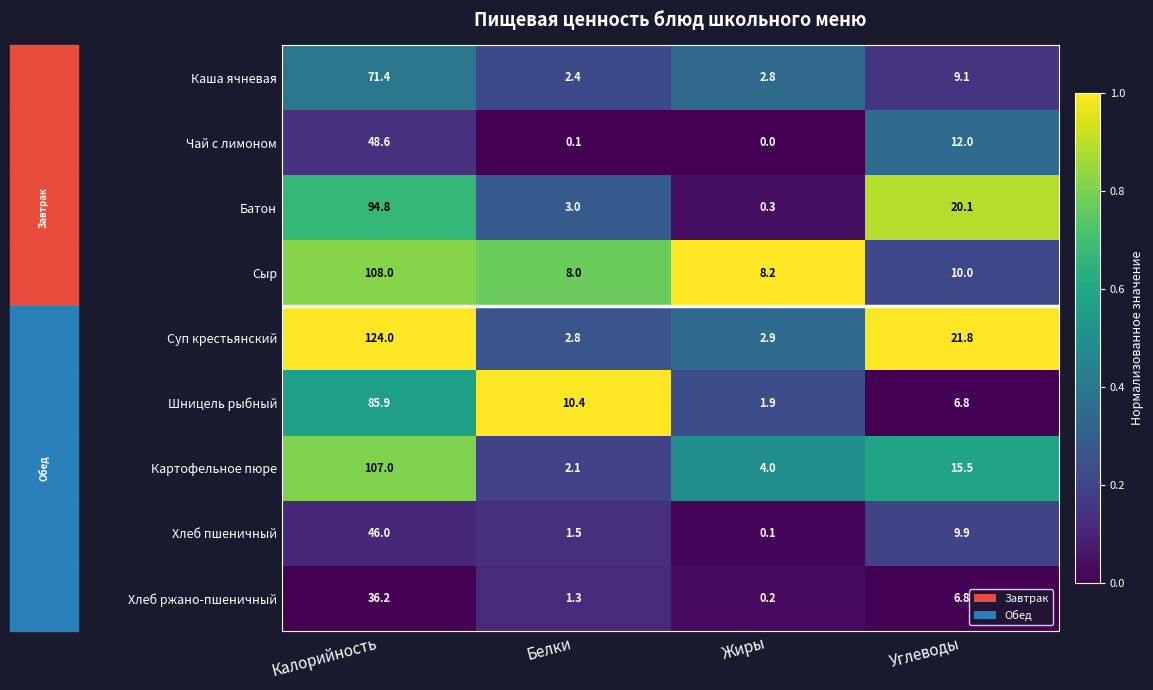

Is it true that Сыр equals 13.5 at Жиры?

False